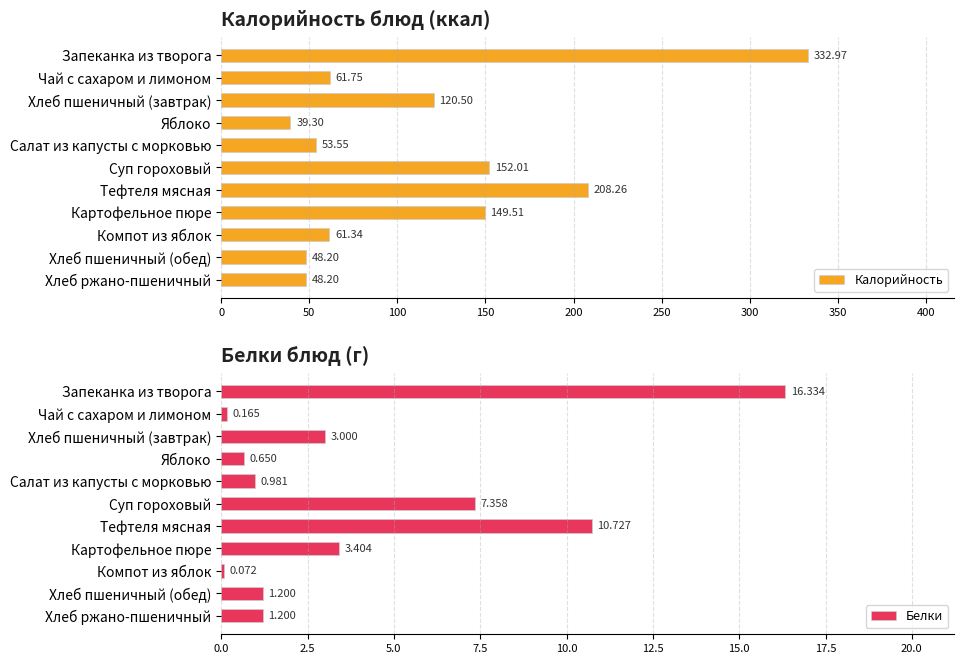

Where is Калорийность nearest to the value 186?

Тефтеля мясная